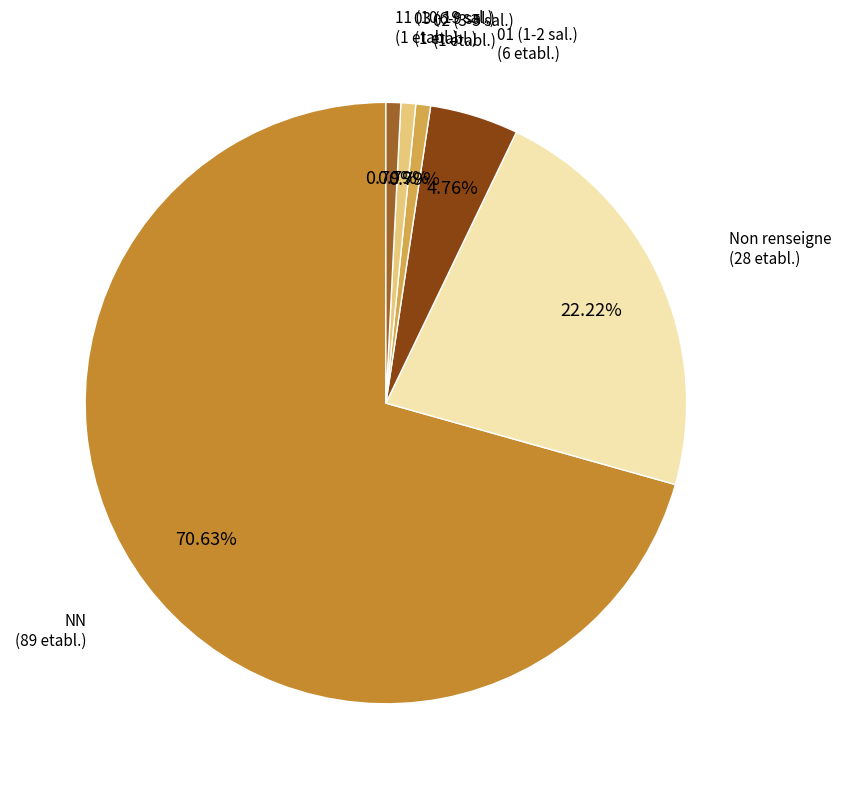

Combined, do 03 (6-9 sal.) and Non renseigne account for over 50%?

No